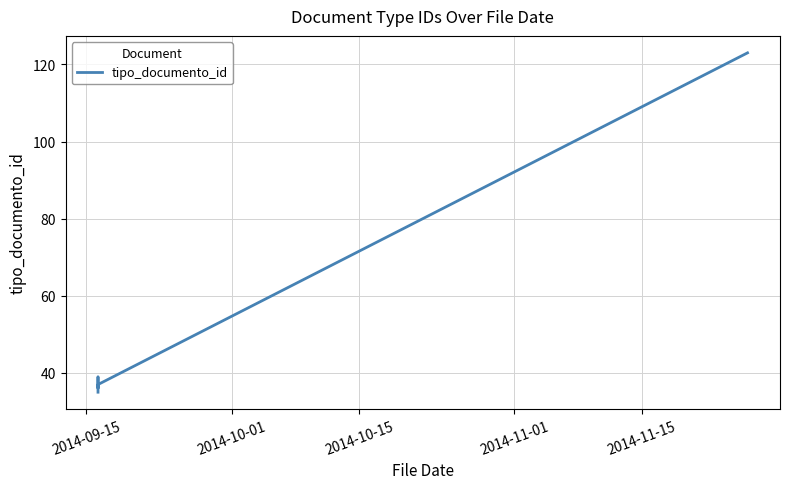

What position from the left is 2014-10-15?

3